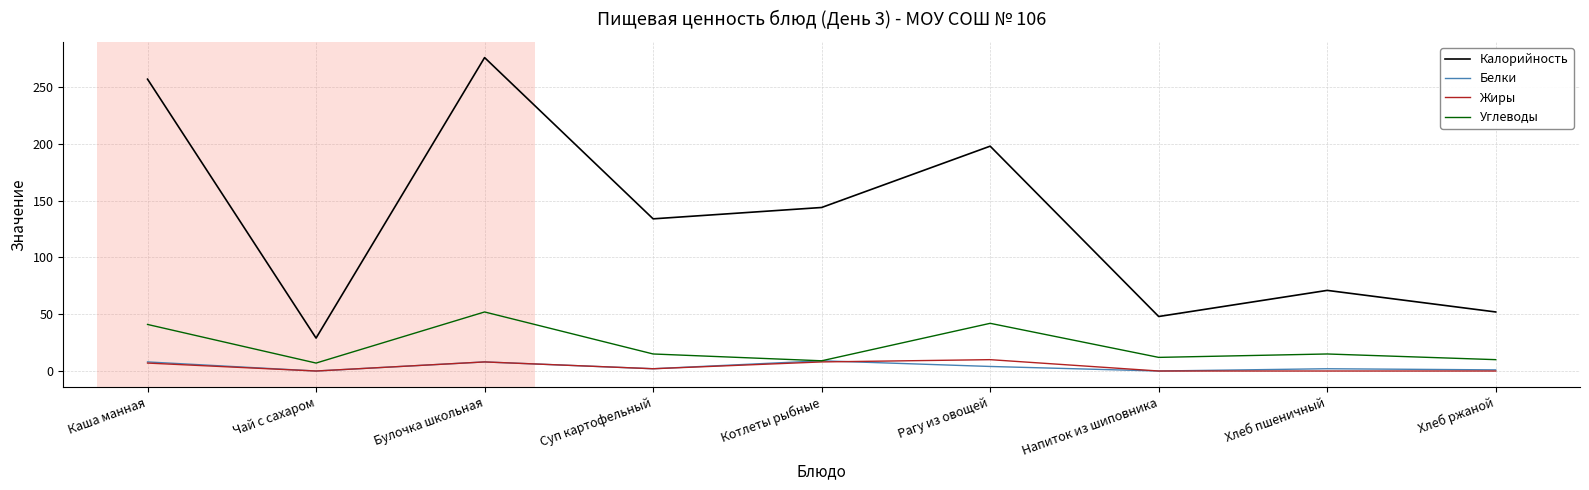

Where is the first local minimum for Калорийность?

Чай с сахаром